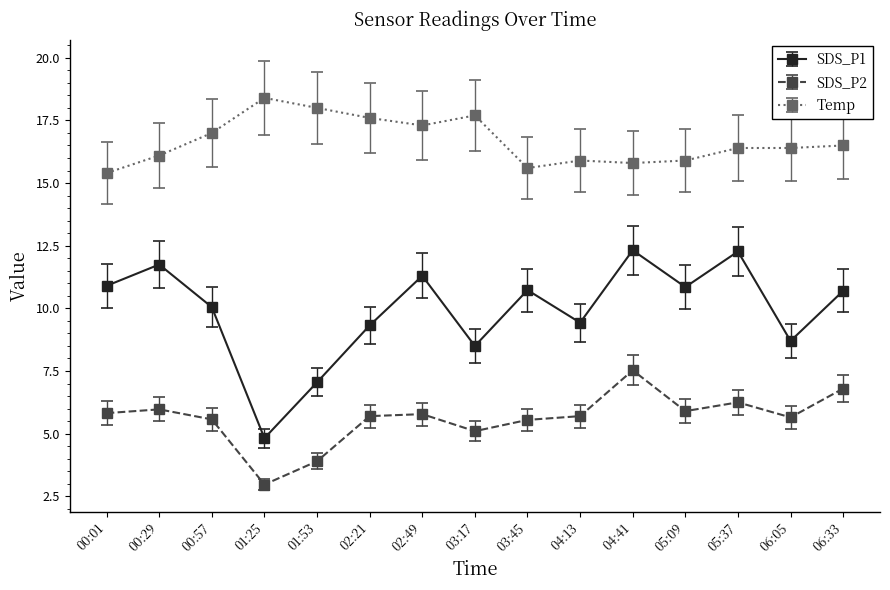

True or false: SDS_P1 and Temp cross at least once.

False